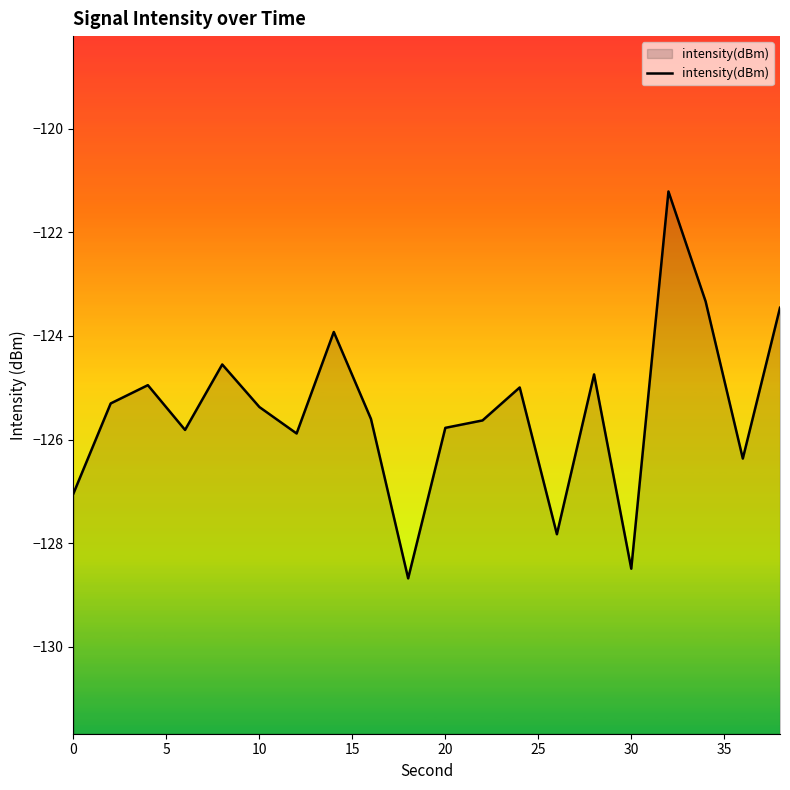

What is the difference between the maximum and minimum values?

7.5